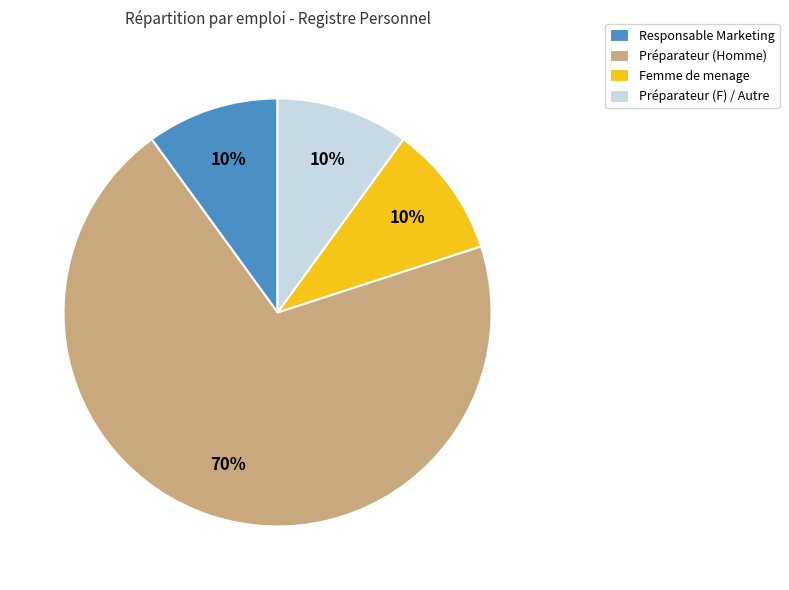

To the nearest percent, what is the difference between the largest and smallest slice percentages?

60%